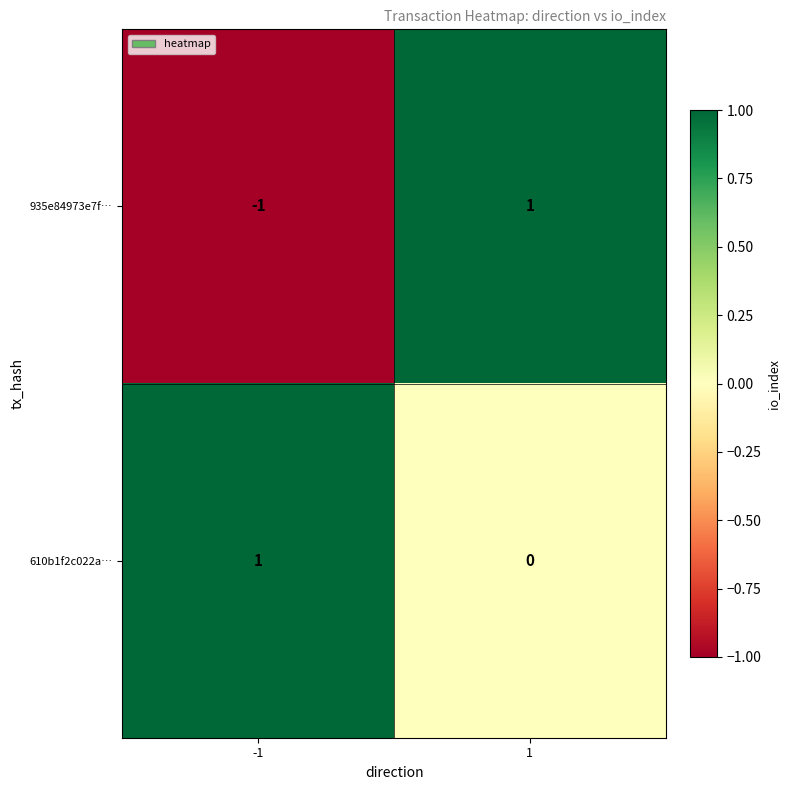

Rank the series by their average value, from highest to lowest.

610b1f2c022a…, 935e84973e7f…